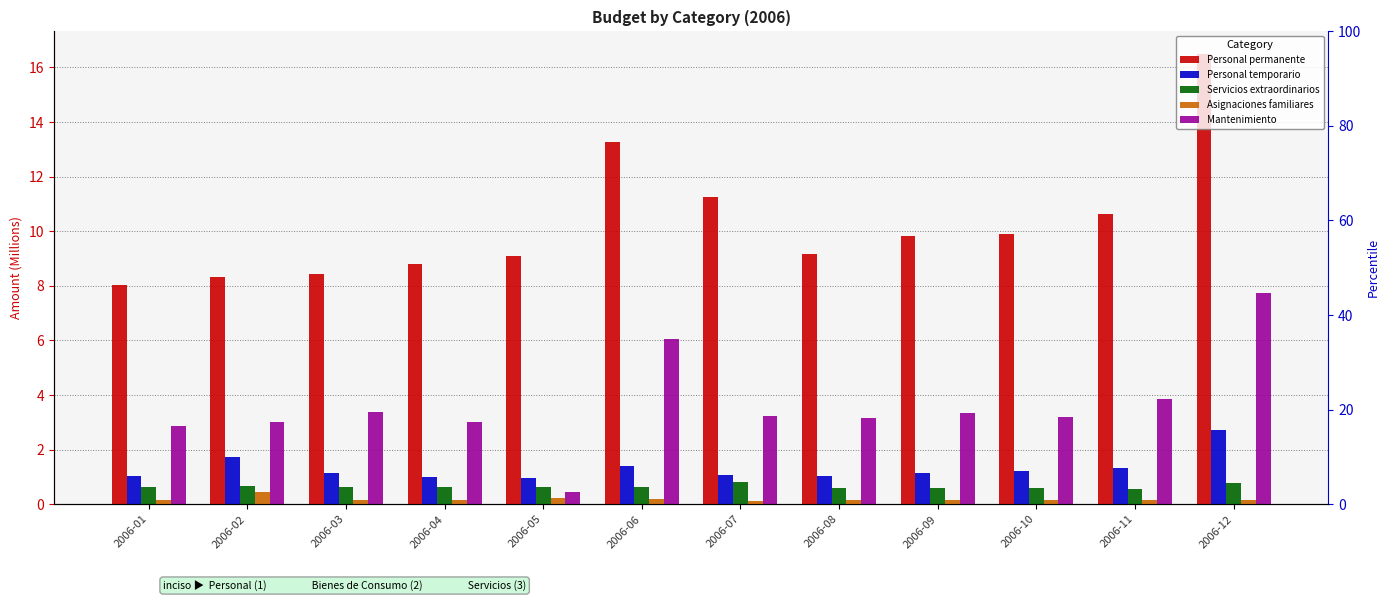

Read the Personal temporario value at 2006-04.

1.0